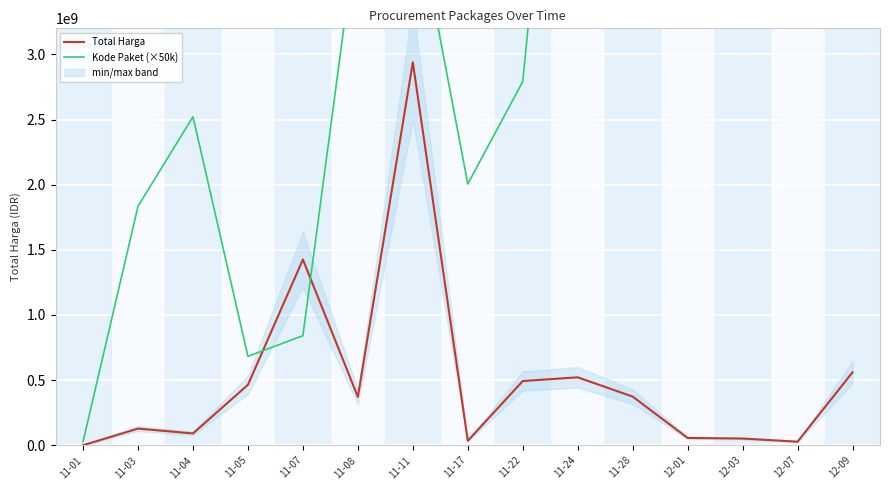

What is the difference between the maximum and second lowest values in the Total Harga series?

2911551240